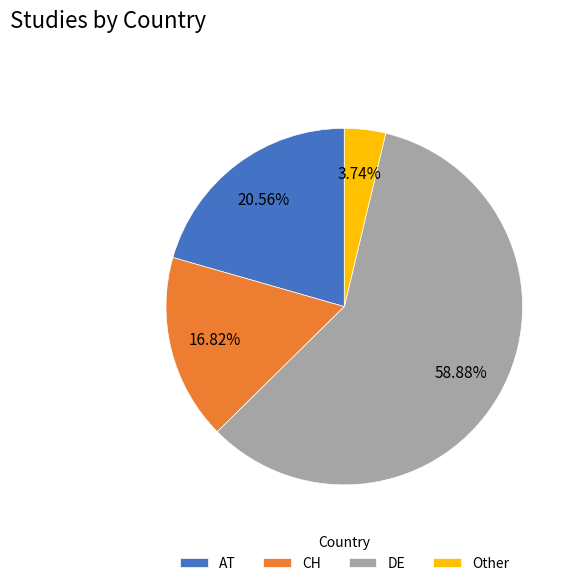

To the nearest percent, what percentage of the pie is CH?

17%